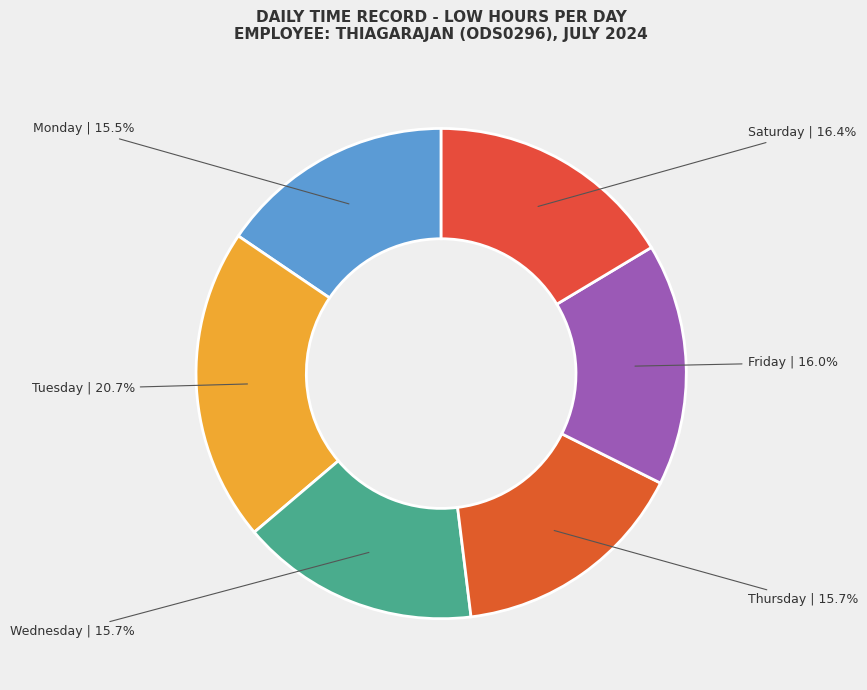

How many slices are in this pie chart?

6